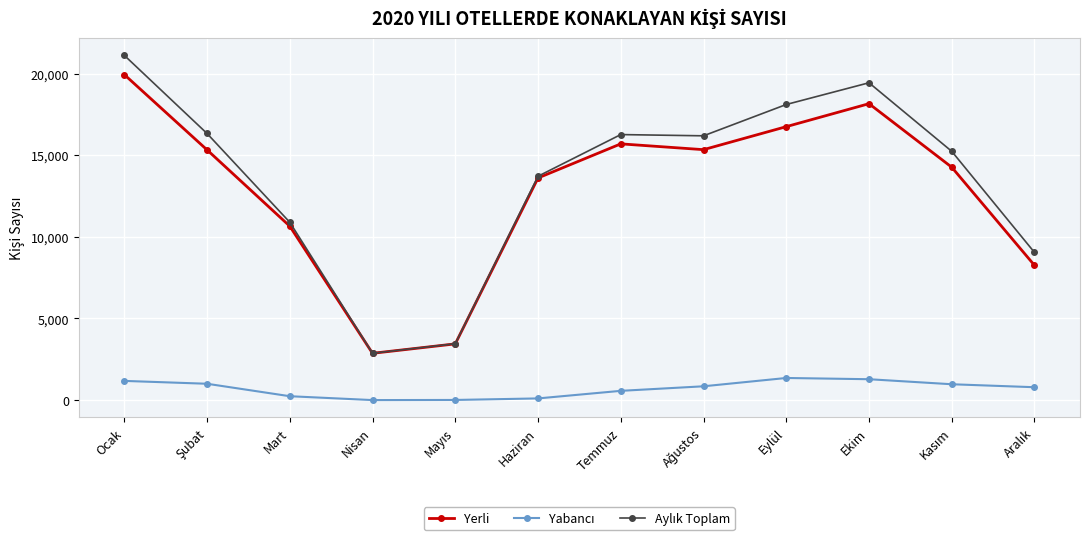

What is the difference between the highest and lowest values at Temmuz?

15696